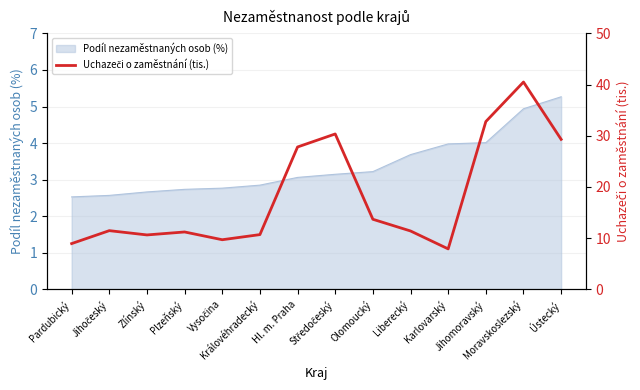

What is the minimum value for Podíl nezaměstnaných osob (%)?

2.5